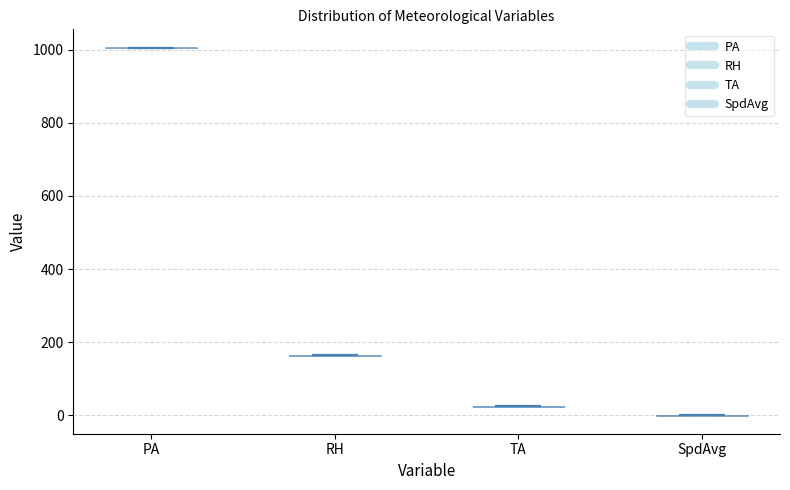

Reading left to right, read every violin against the y-axis: where its median line is, and the lowest and highest points it reaches. The values are not printed on the chart, so give them approximately, as read against the axis.

PA: median line 1000, lowest point 1000, highest point 1000
RH: median line 160, lowest point 160, highest point 160
TA: median line 20, lowest point 20, highest point 20
SpdAvg: median line 0, lowest point 0, highest point 0